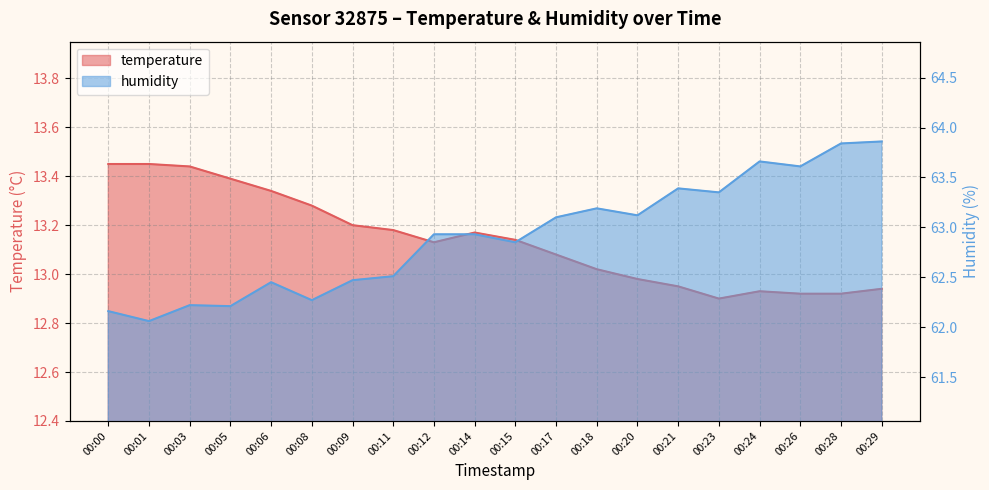

At which category does humidity reach its first local valley?

00:01